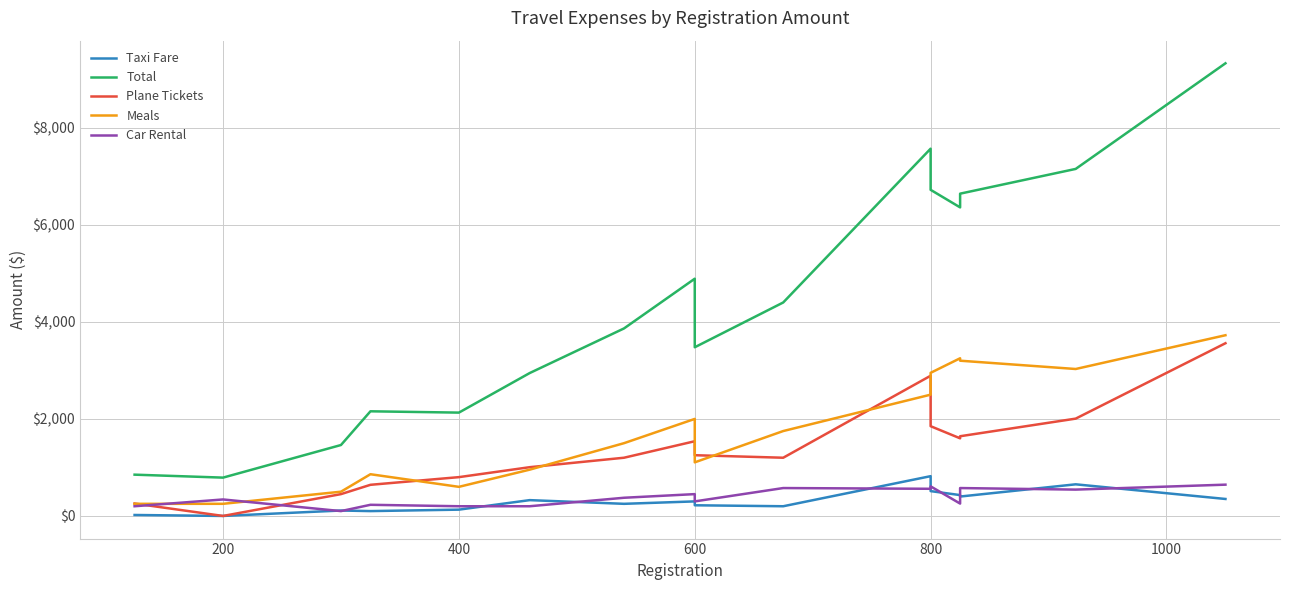

True or false: Total and Meals intersect in this chart.

False